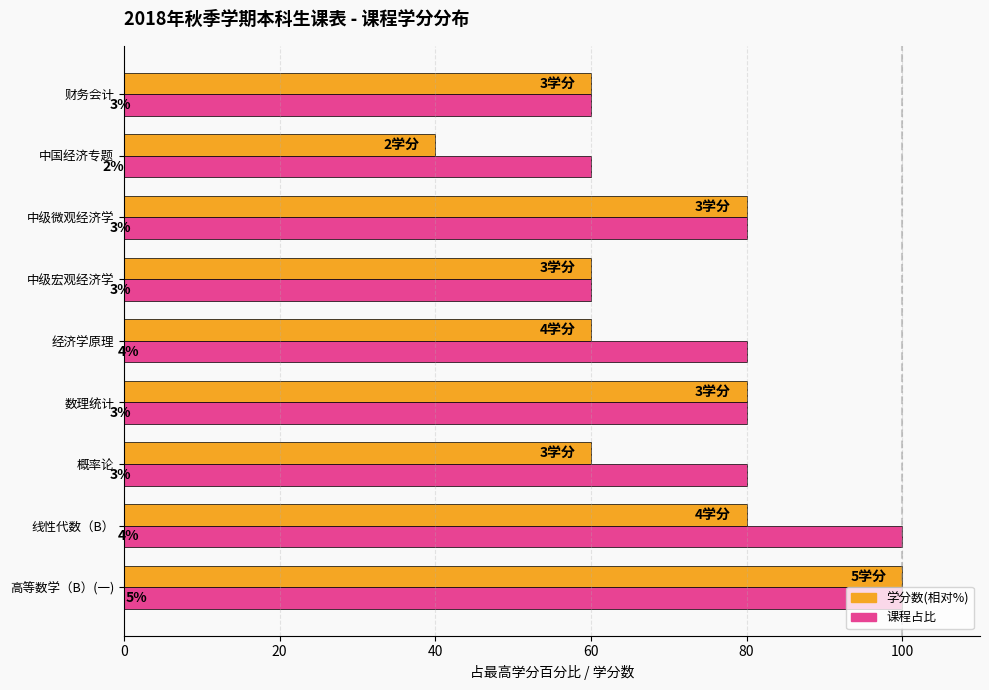

Is it true that 最高占比 equals 120 at 数理统计?

False